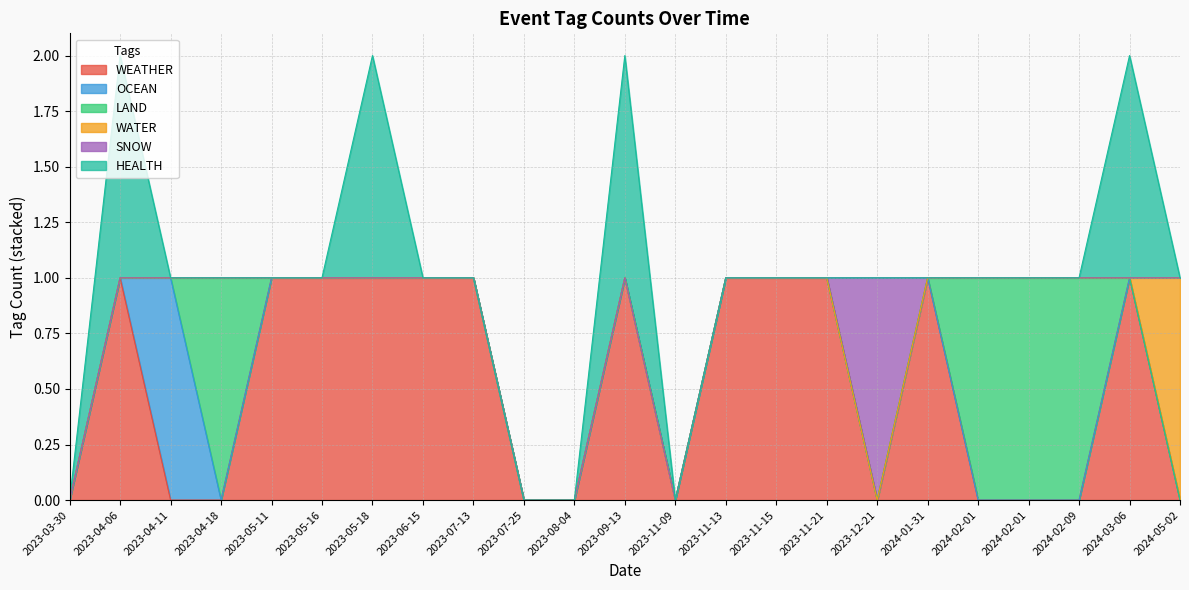

How many lines are shown in the chart?

6